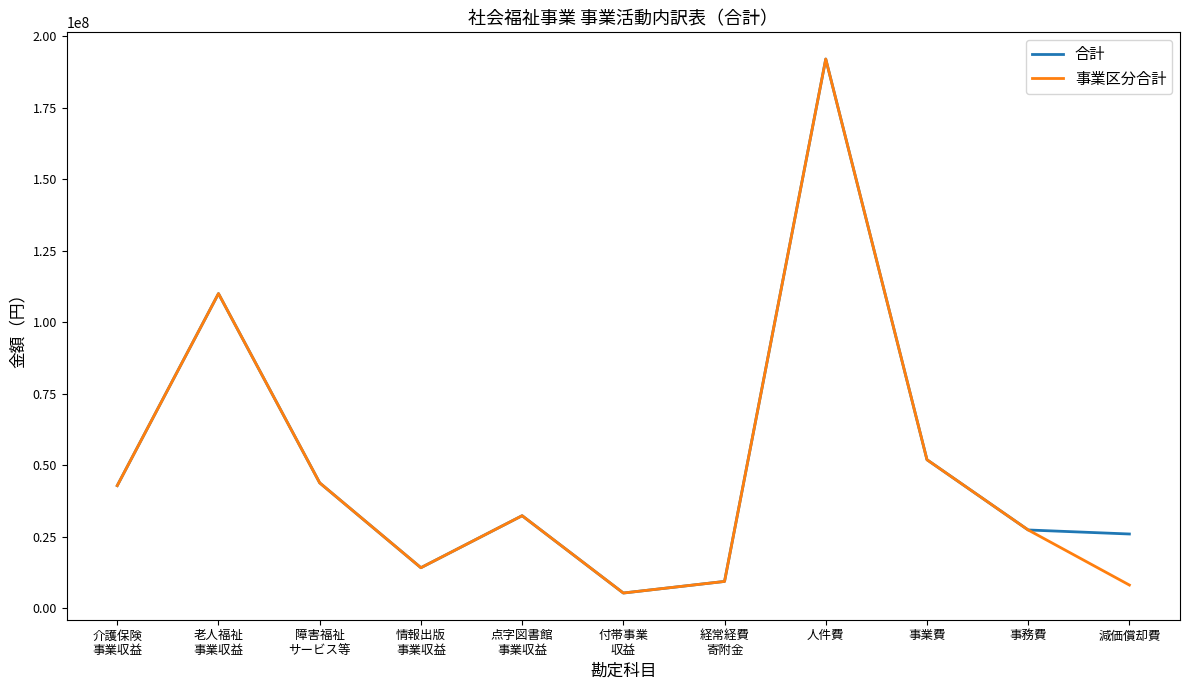

True or false: 合計 has a value of 27436823 at 事務費.

True